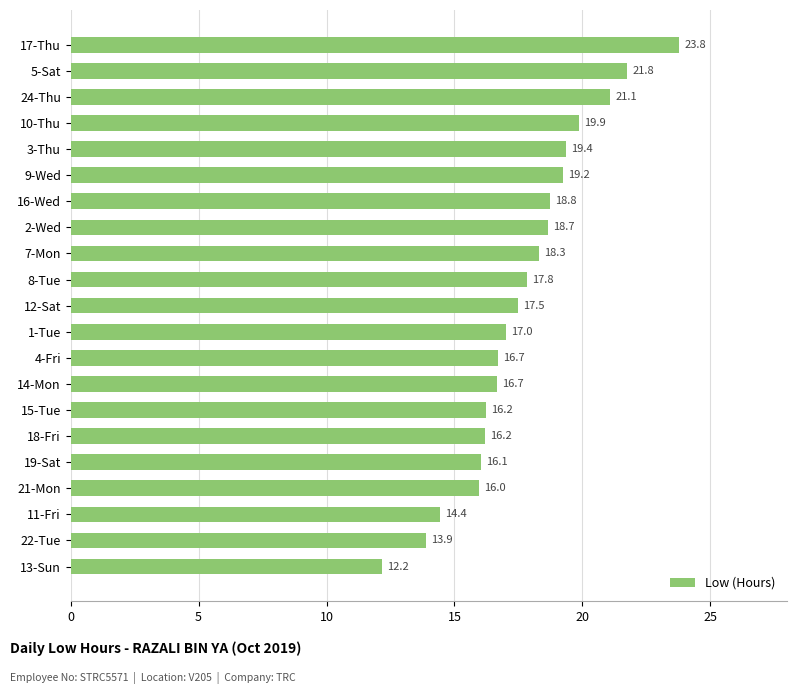

Is it true that the value at 9-Wed is 19.2?

True